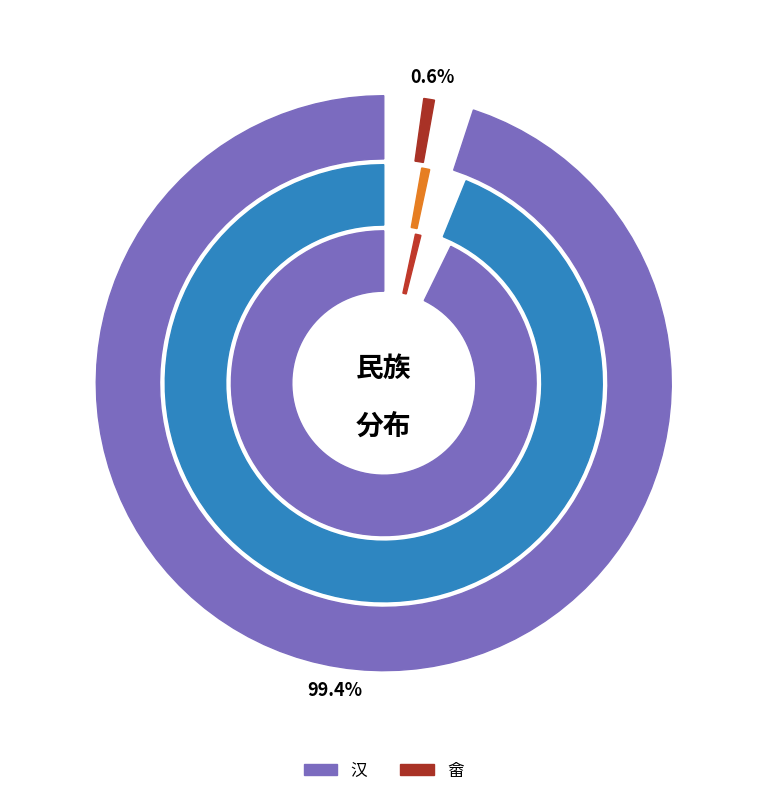

Between 畲 and 汉, which is larger?

汉